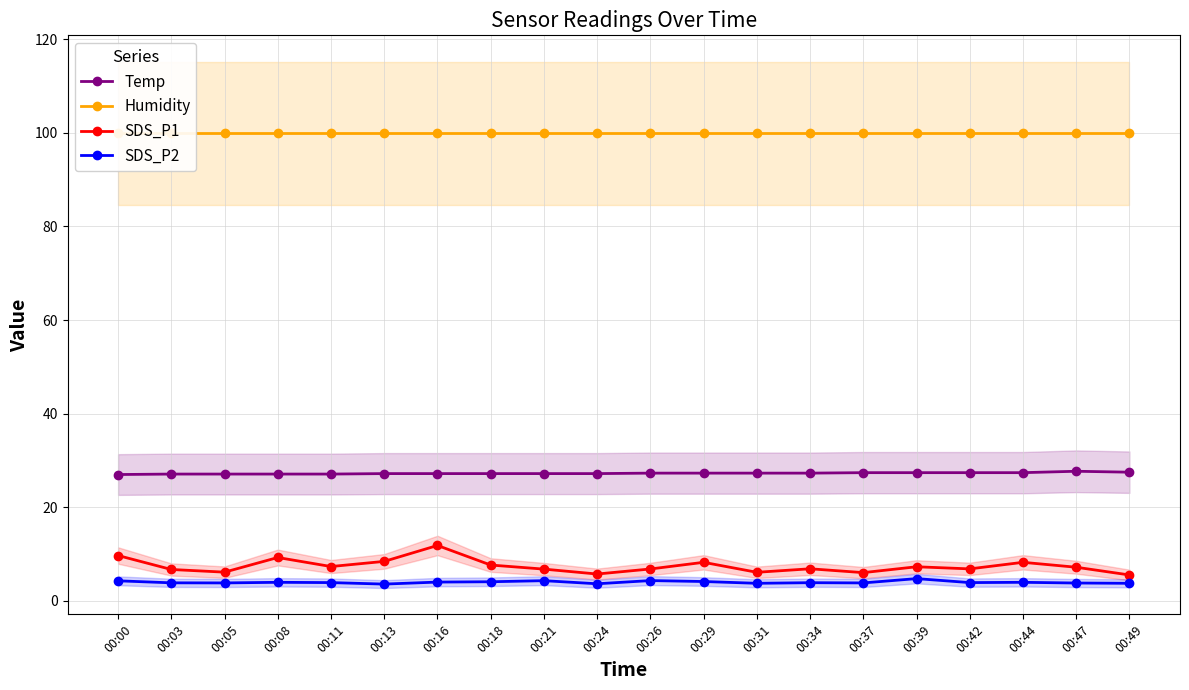

The value of SDS_P2 at 00:42 is 3.9. True or false?

True